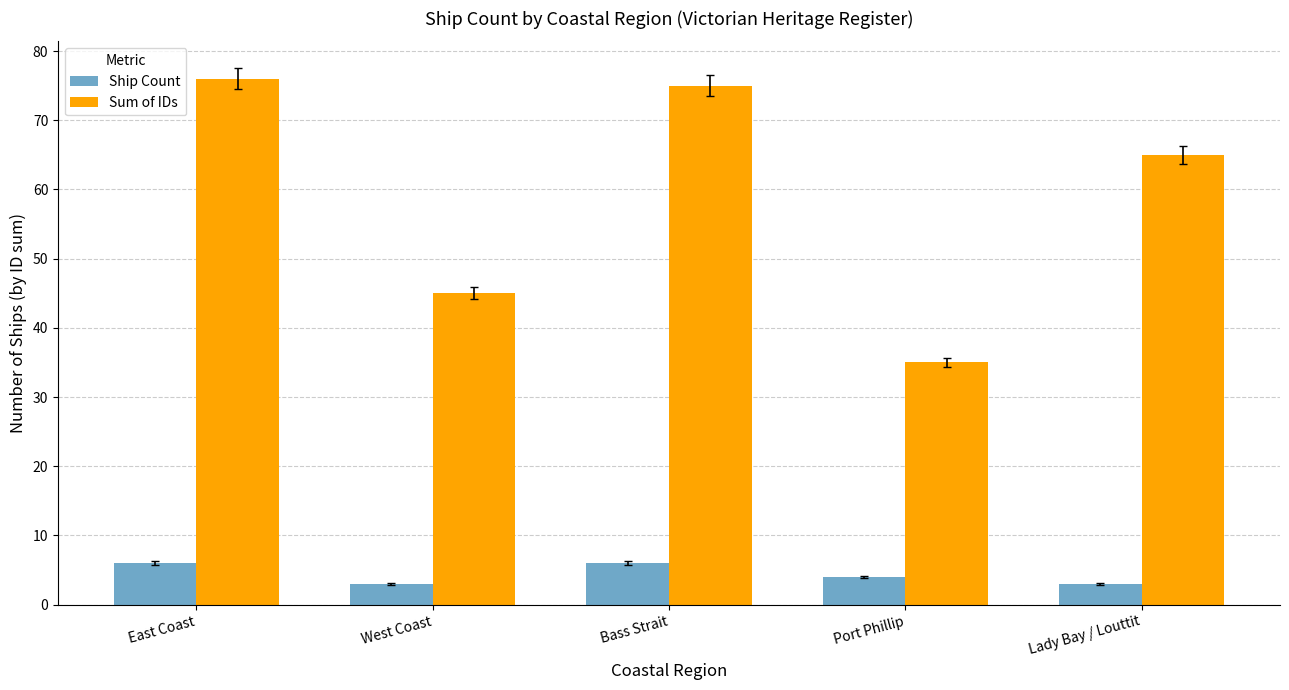

The Ship Count series shows 6 at East Coast. True or false?

True